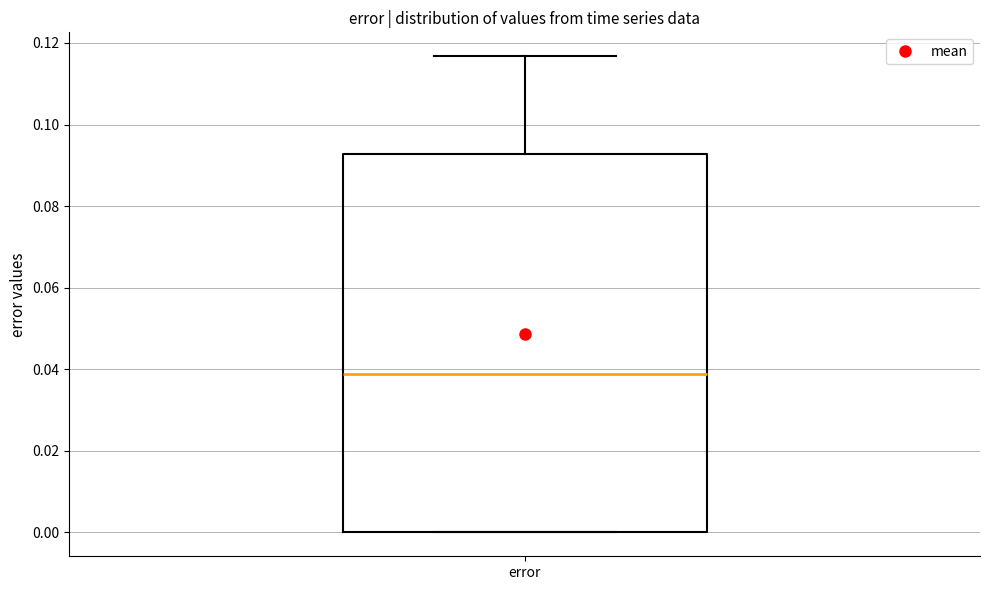

Read this box plot against the y-axis: the position of the median line, the range covered by the box, and the ends of both whiskers. The values are not printed on the chart, so give them approximately, as read against the axis.

median 0.038, box 0.000 to 0.092, whiskers 0.000 to 0.116